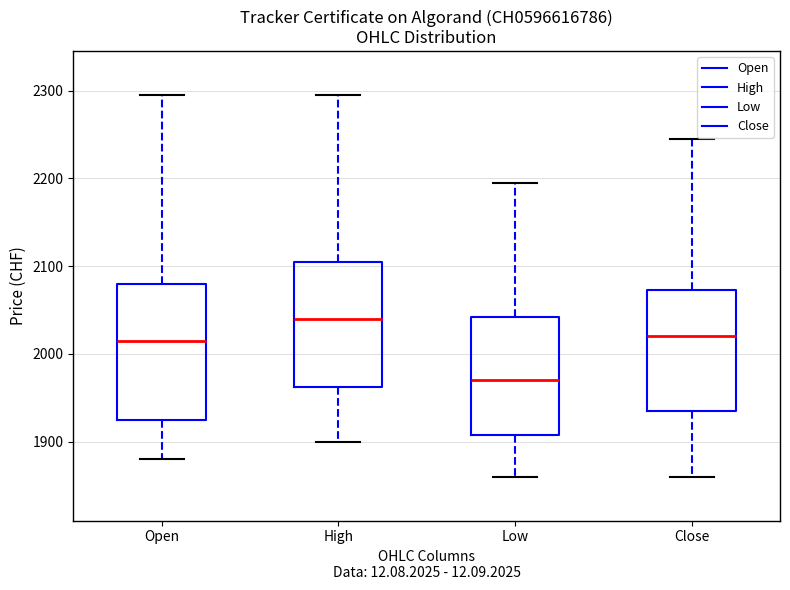

Reading left to right, read every box against the y-axis: the position of its median line, the range the box covers, and the ends of its whiskers. The values are not printed on the chart, so give them approximately, as read against the axis.

Open: median 2020, box 1930 to 2080, whiskers 1880 to 2300
High: median 2040, box 1960 to 2110, whiskers 1900 to 2300
Low: median 1970, box 1910 to 2040, whiskers 1860 to 2200
Close: median 2020, box 1940 to 2070, whiskers 1860 to 2250